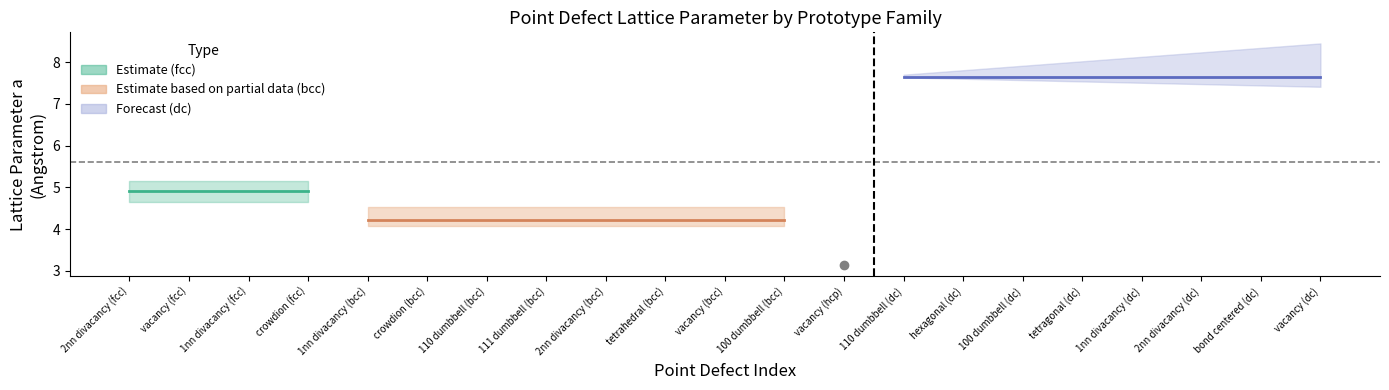

What position from the left is crowdion (bcc)?

6